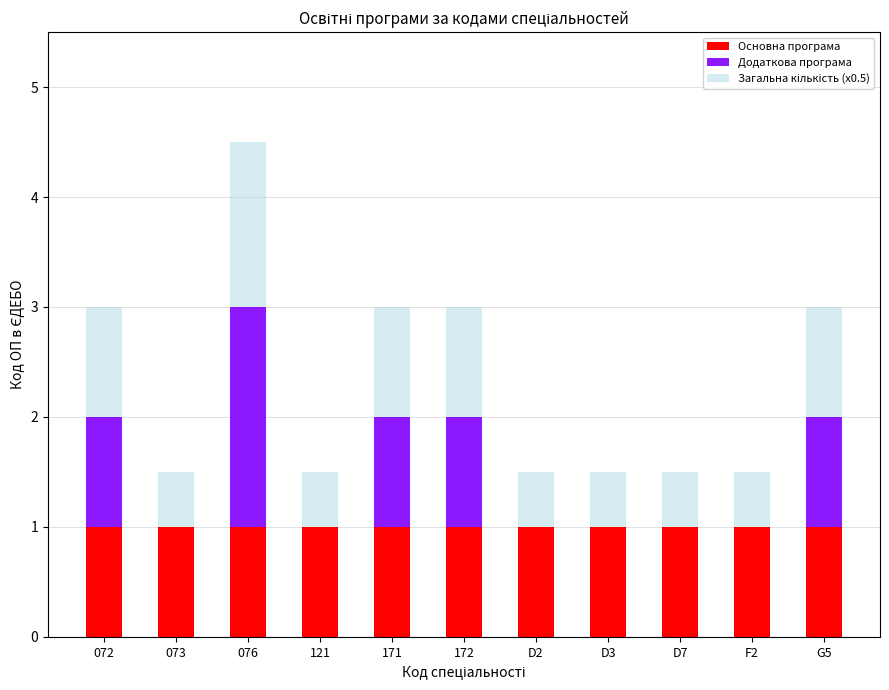

At which category is the sum across all series the highest?

076